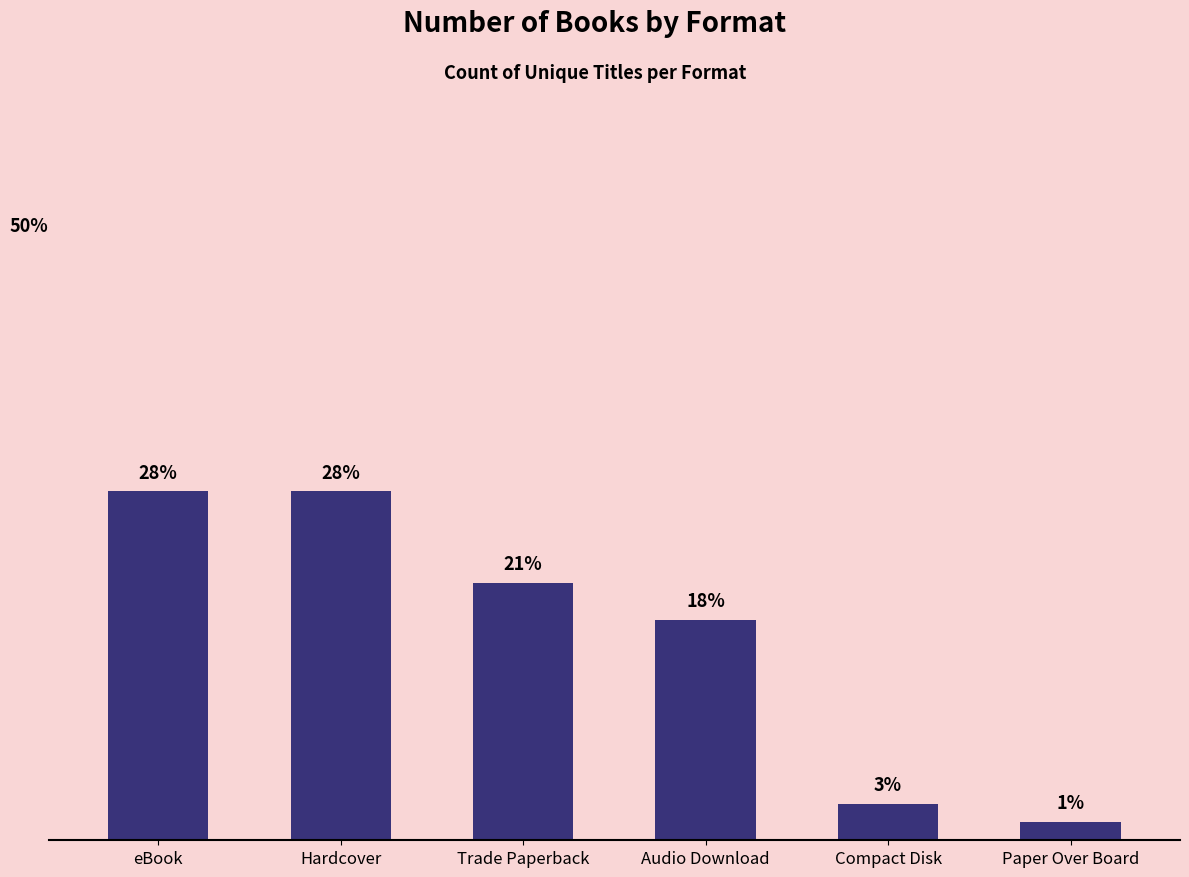

What is the label of the 3rd bar from the right?

Audio Download